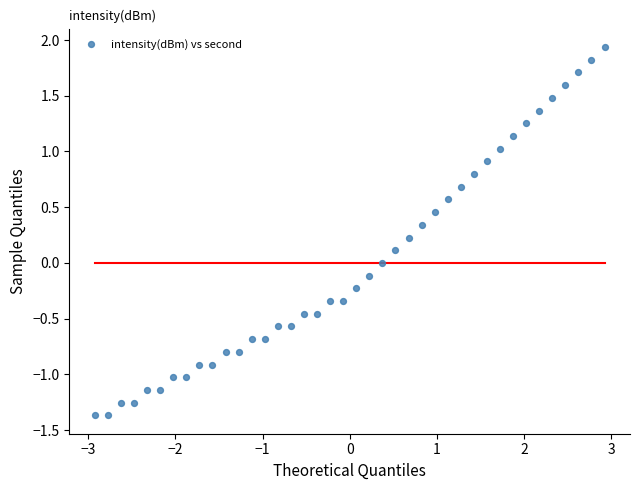

What is the range of Y values (max minus min)?

3.3